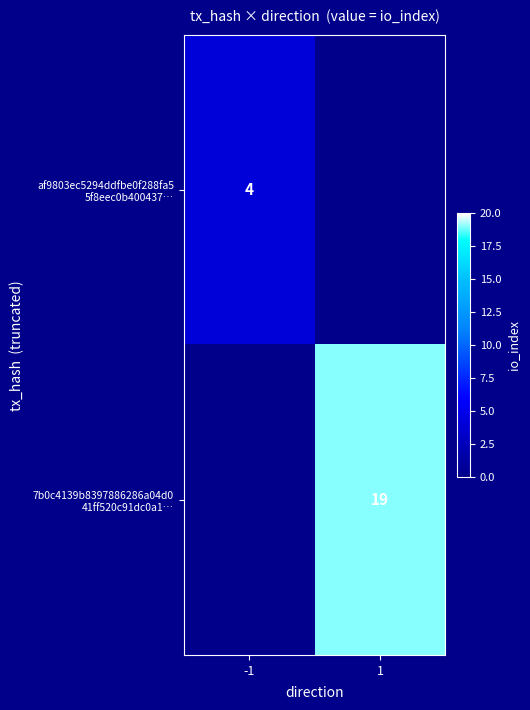

Rank the series at 1 from highest to lowest value.

7b0c4139b8397886286a04d0 41ff520c91dc0a1…, af9803ec5294ddfbe0f288fa5 5f8eec0b400437…